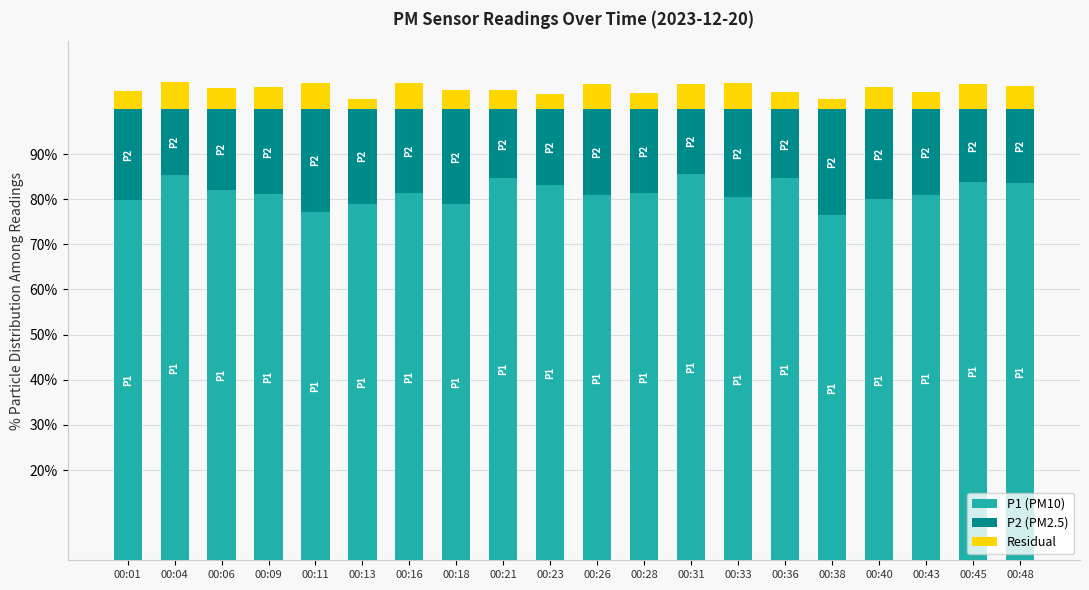

True or false: Residual has a value of 8.9 at 00:48.

False